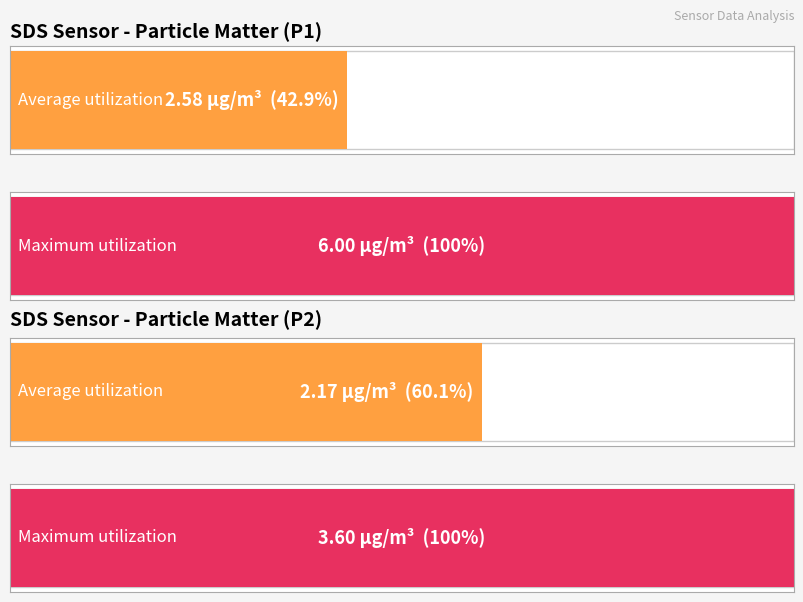

Rank the series at 00:35 from lowest to highest value.

SDS_P2, SDS_P1